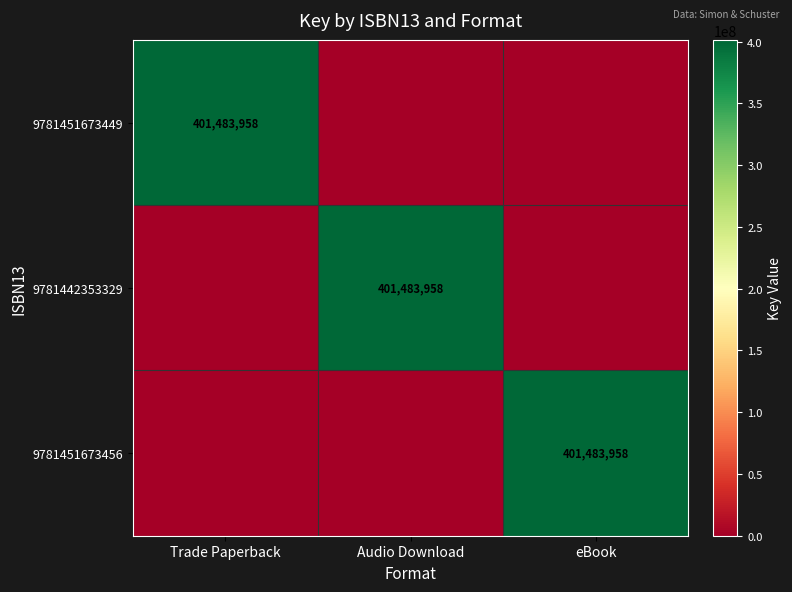

At how many categories does at least one series exceed 295536417?

3